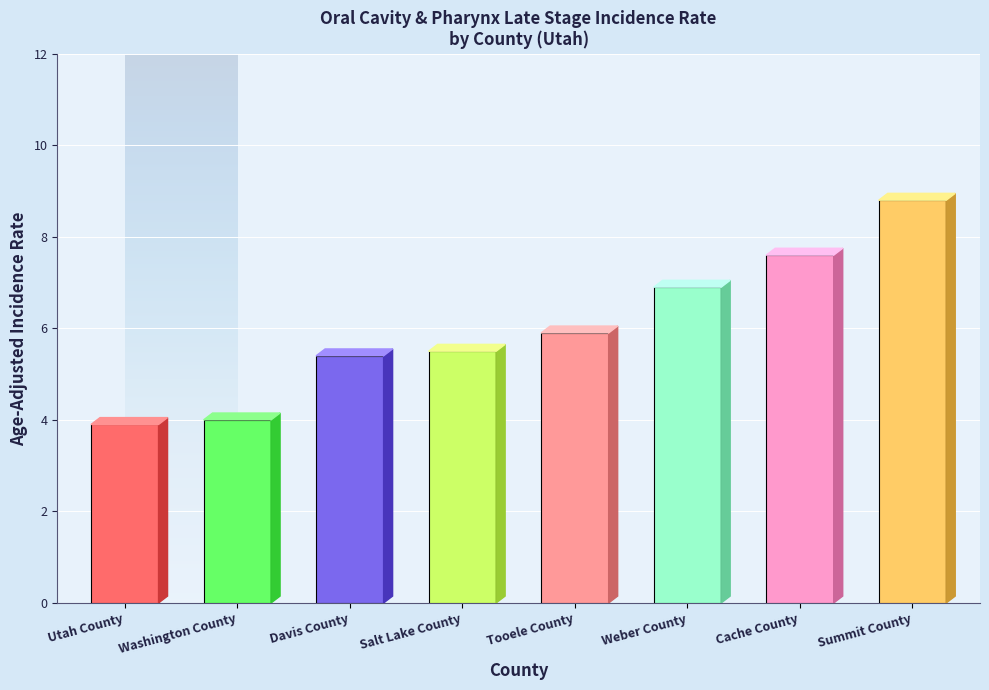

What is the sum of all values?

48.0